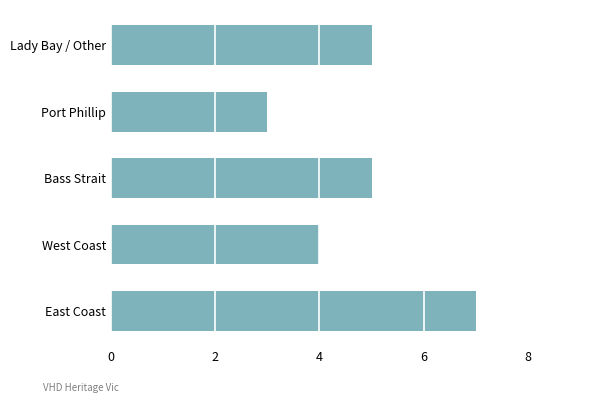

What is the smallest value displayed?

3